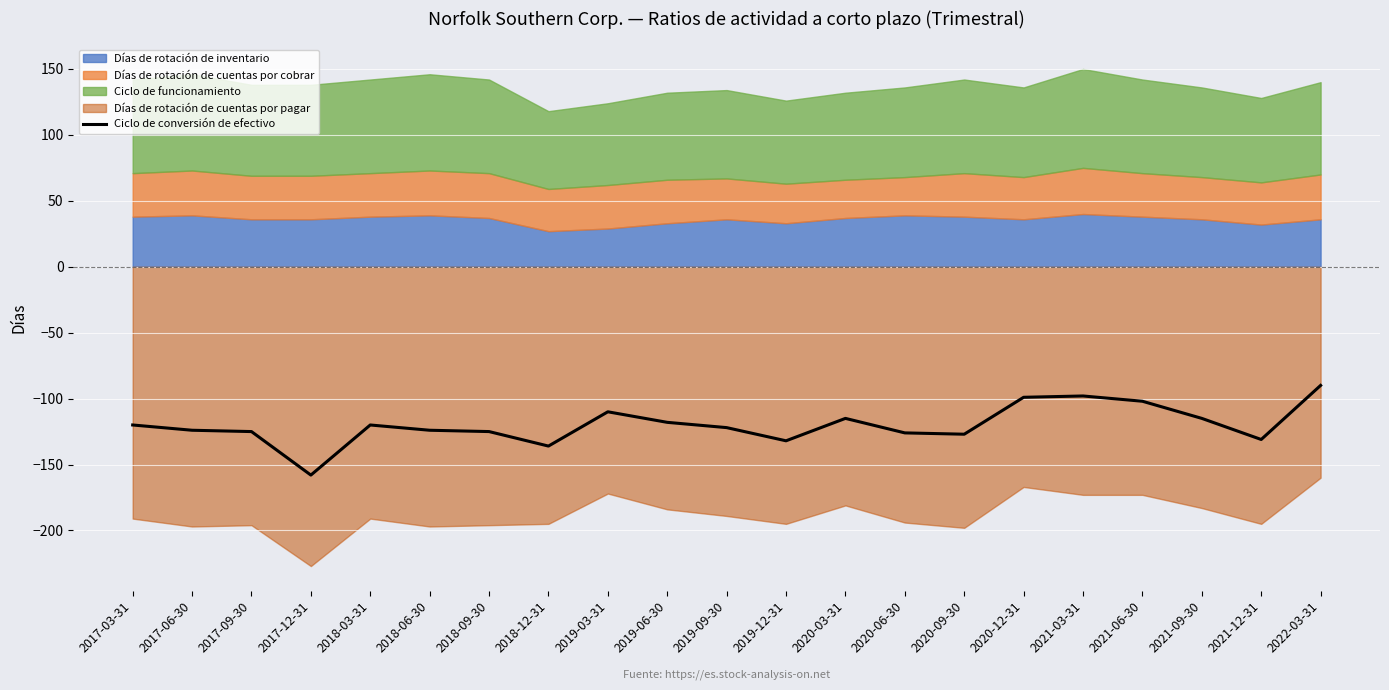

What is the average value?

-120